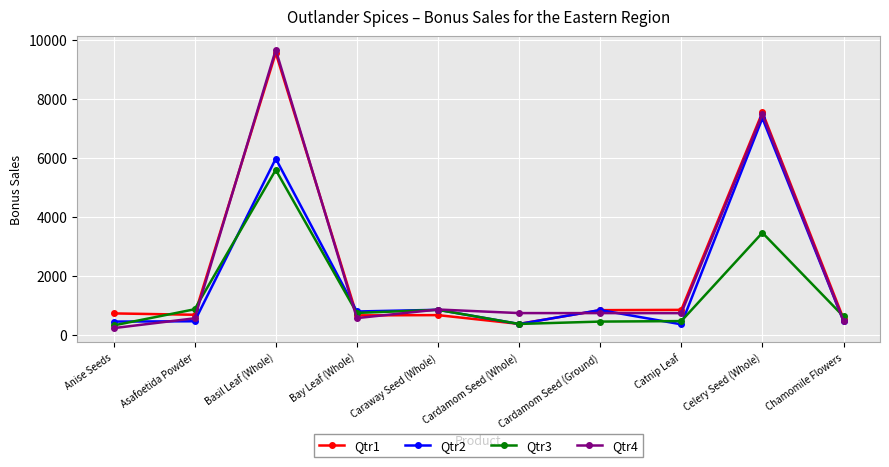

How many lines are shown in the chart?

4